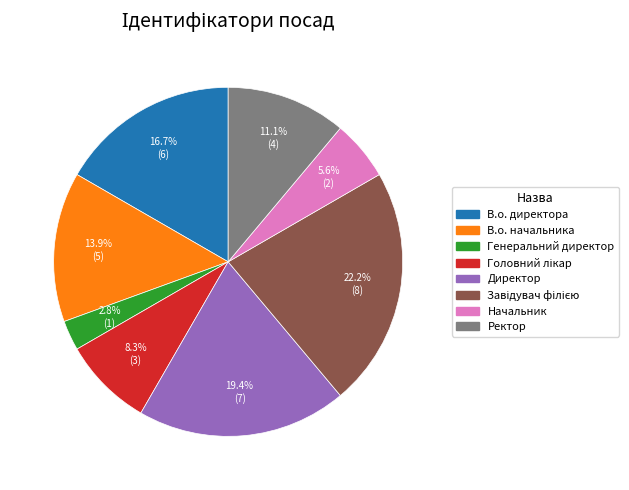

How many slices are in this pie chart?

8